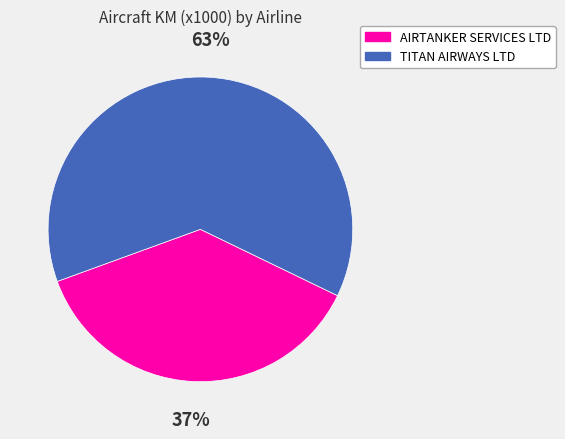

To the nearest percent, what is the combined percentage of AIRTANKER SERVICES LTD and TITAN AIRWAYS LTD?

100%